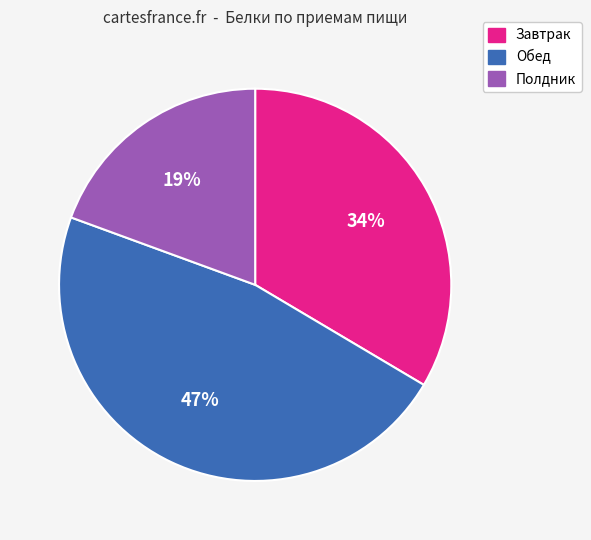

To the nearest percent, what is the average slice percentage?

33%